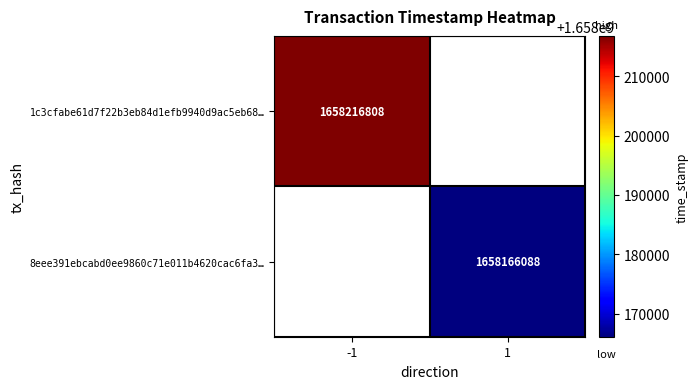

What is the smallest value displayed?

1658166088.0